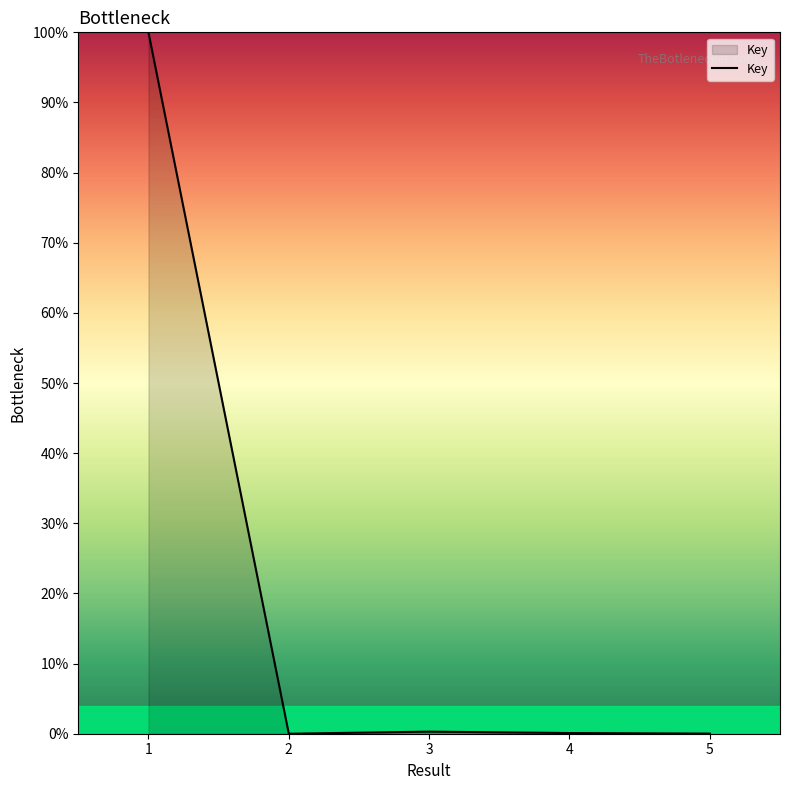

True or false: the data shows 0.1 at 4.

True